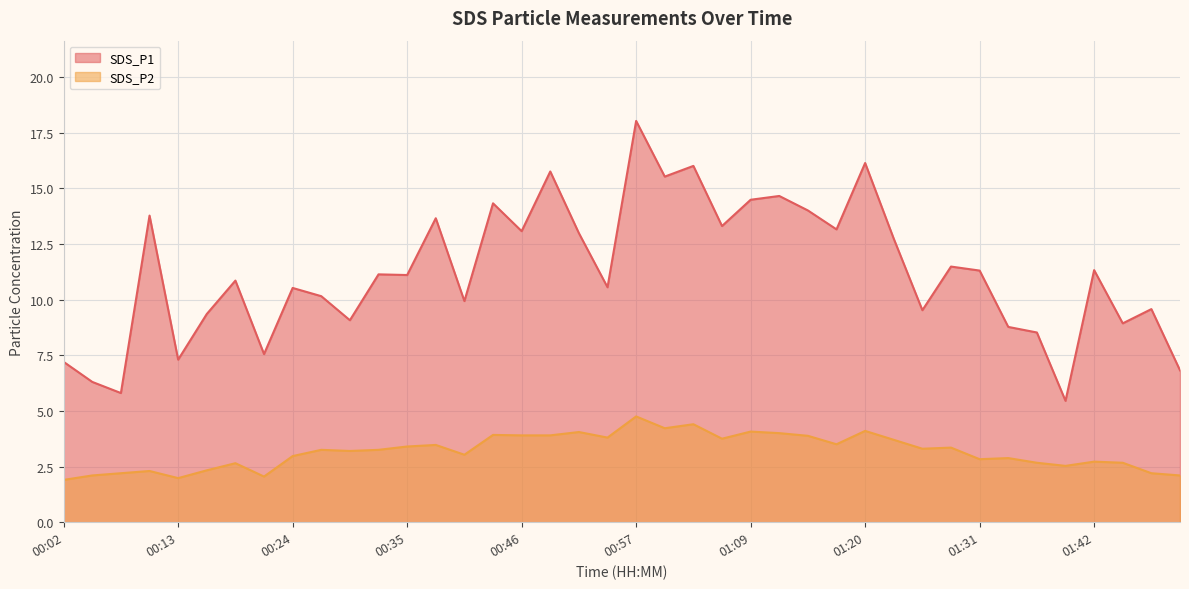

How many lines are shown in the chart?

2